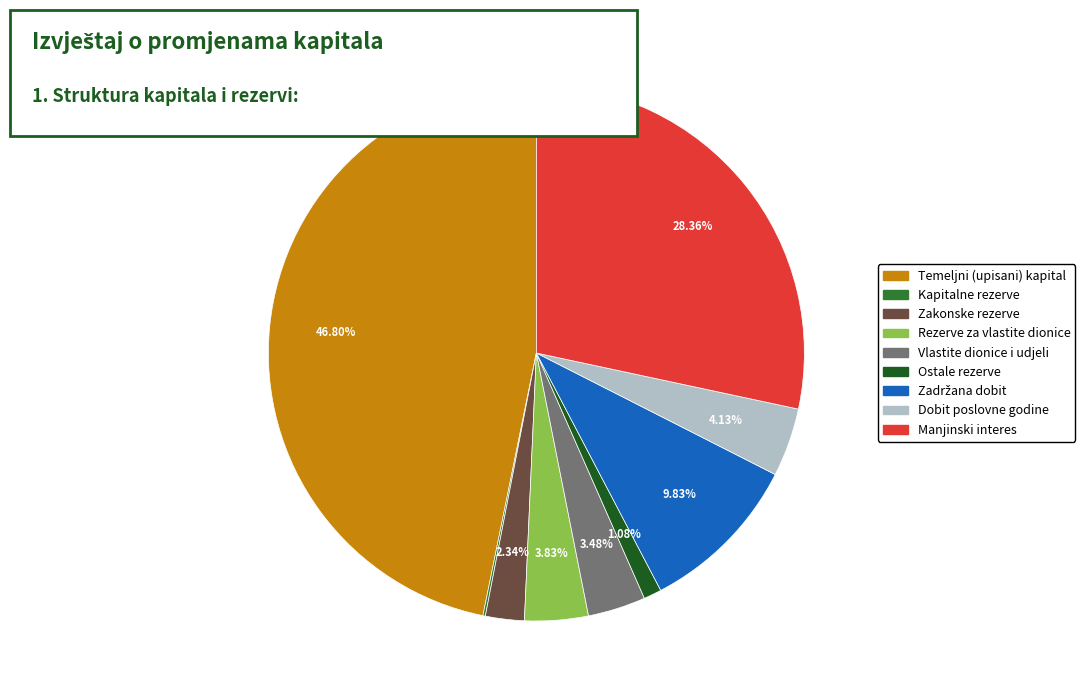

What is the largest slice in the pie chart?

Temeljni (upisani) kapital